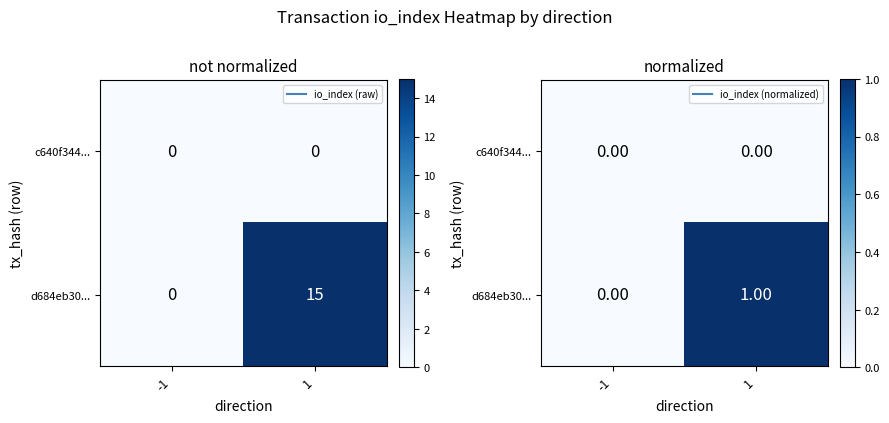

What is the difference between the highest and lowest values at 1?

1